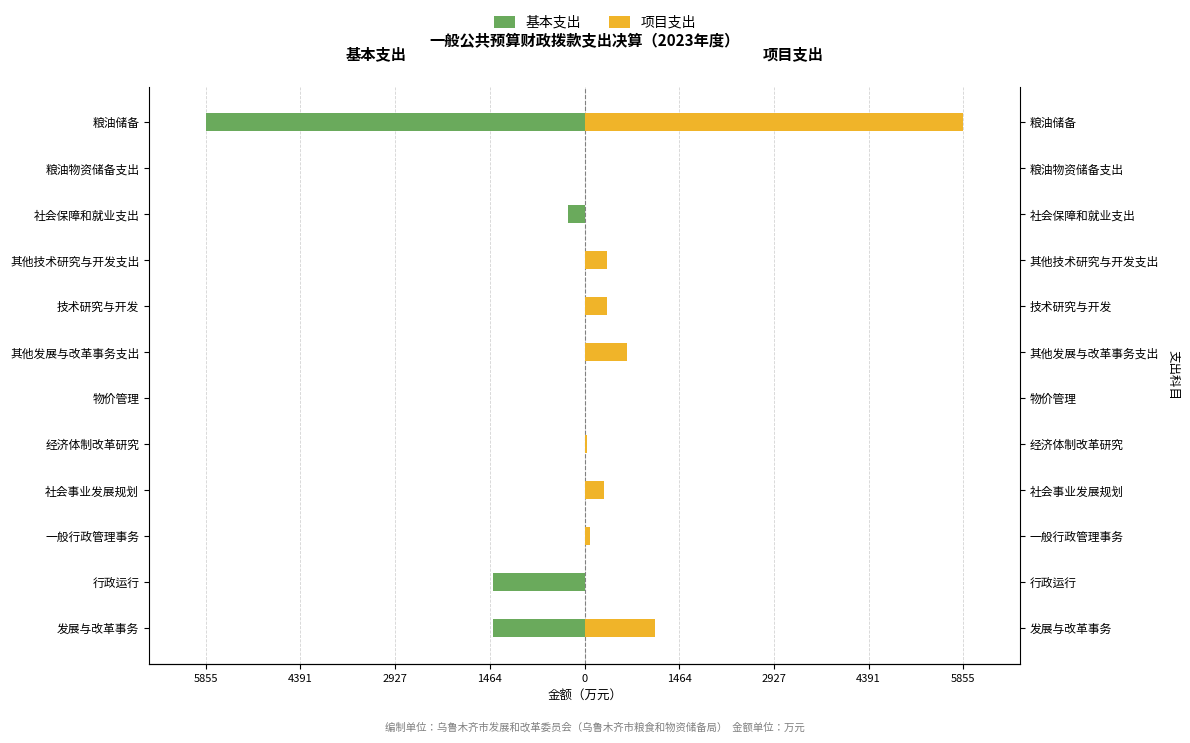

How many positive values does the 项目支出 series have?

9